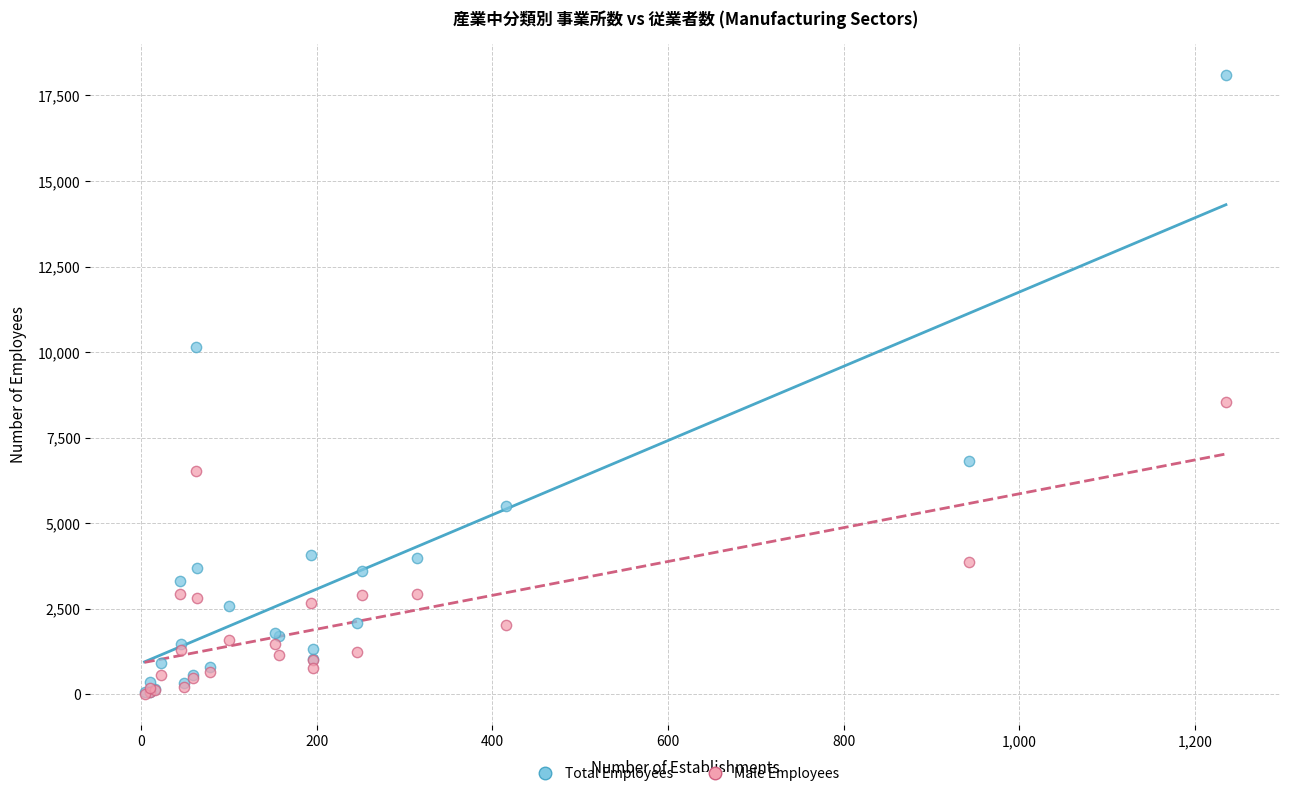

Across all series, what Y value is closest to 9061?

8547